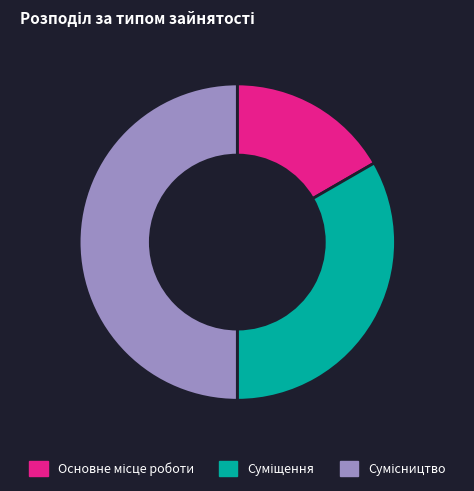

True or false: Суміщення accounts for 33% of the total.

True